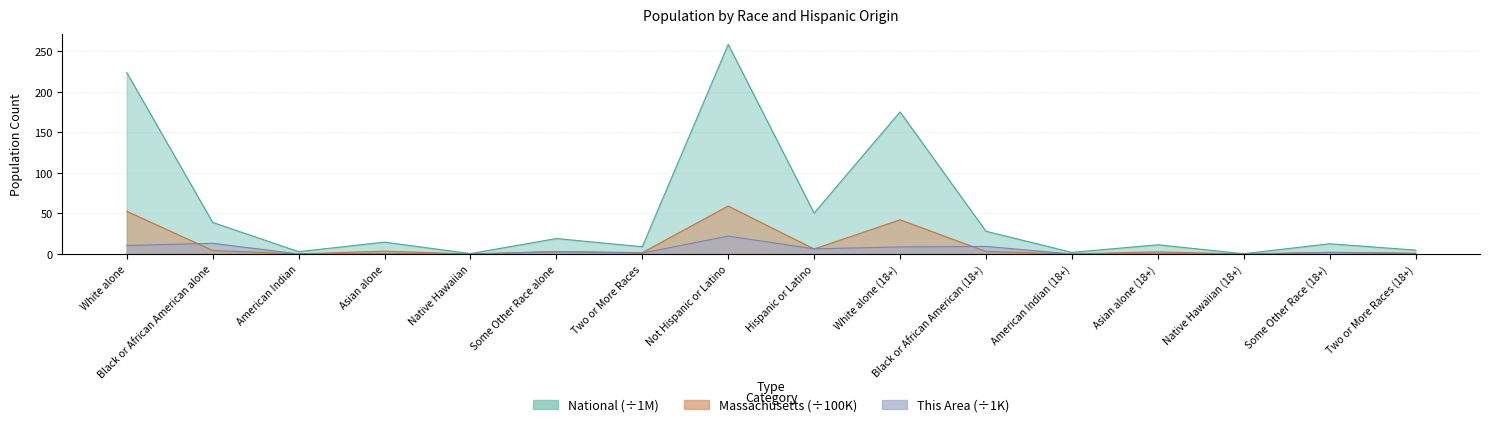

The National series shows 9.0 at Two or More Races. True or false?

True